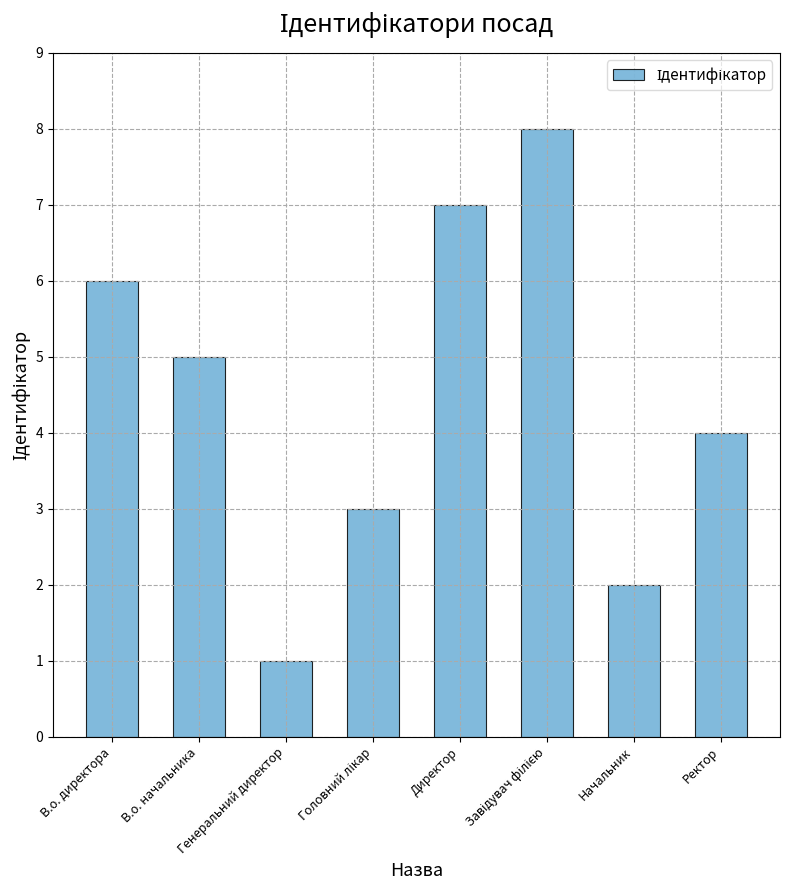

What is the difference between the values at В.о. директора and Генеральний директор?

5